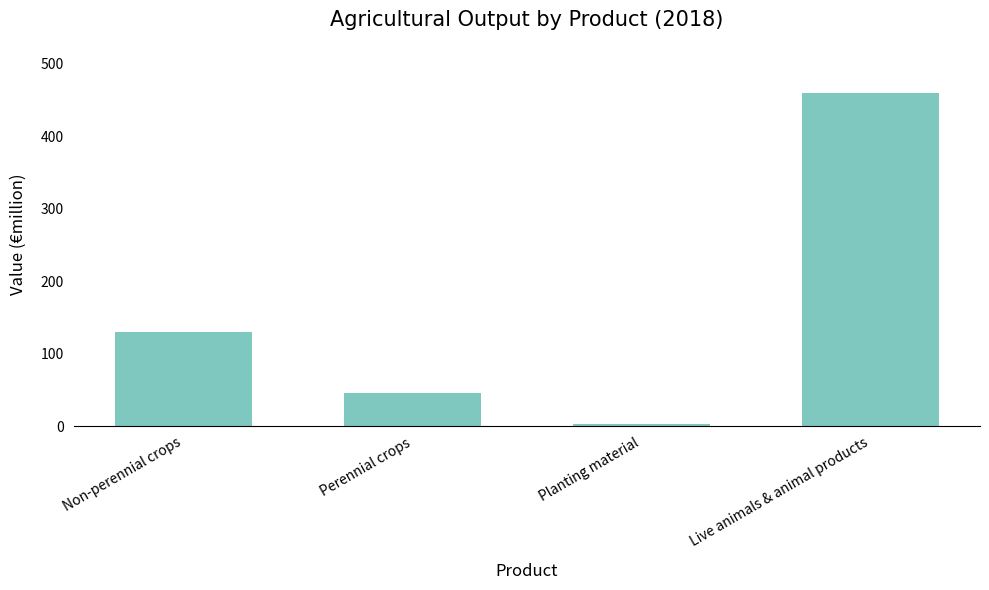

The value at Non-perennial crops is 171.4. True or false?

False